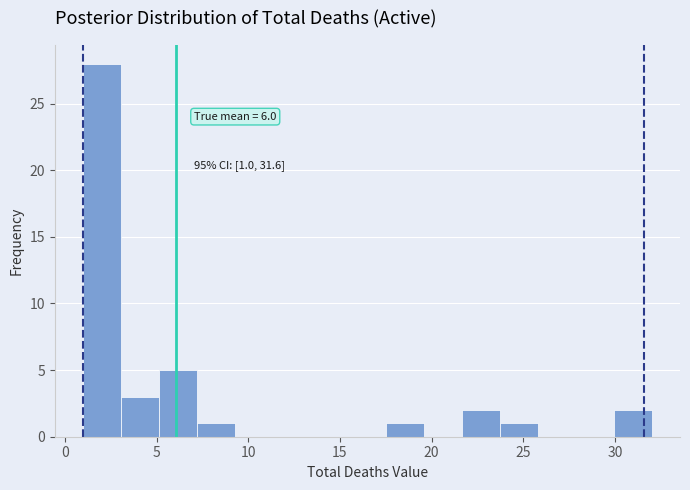

Over which range of the x-axis is the bar tallest?

1.0 to 3.0